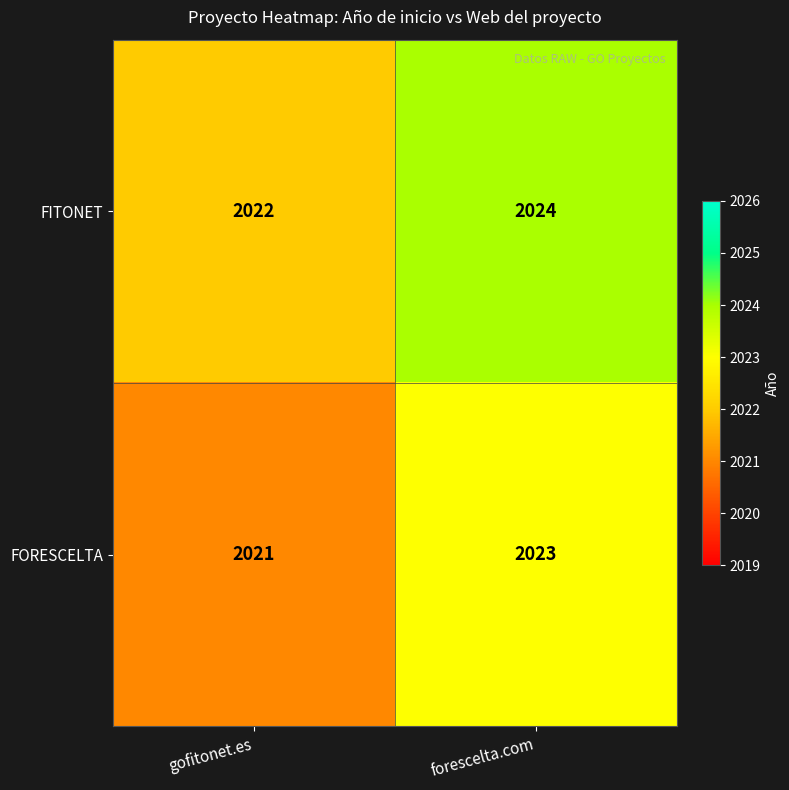

The value of FORESCELTA at gofitonet.es is 2021. True or false?

True